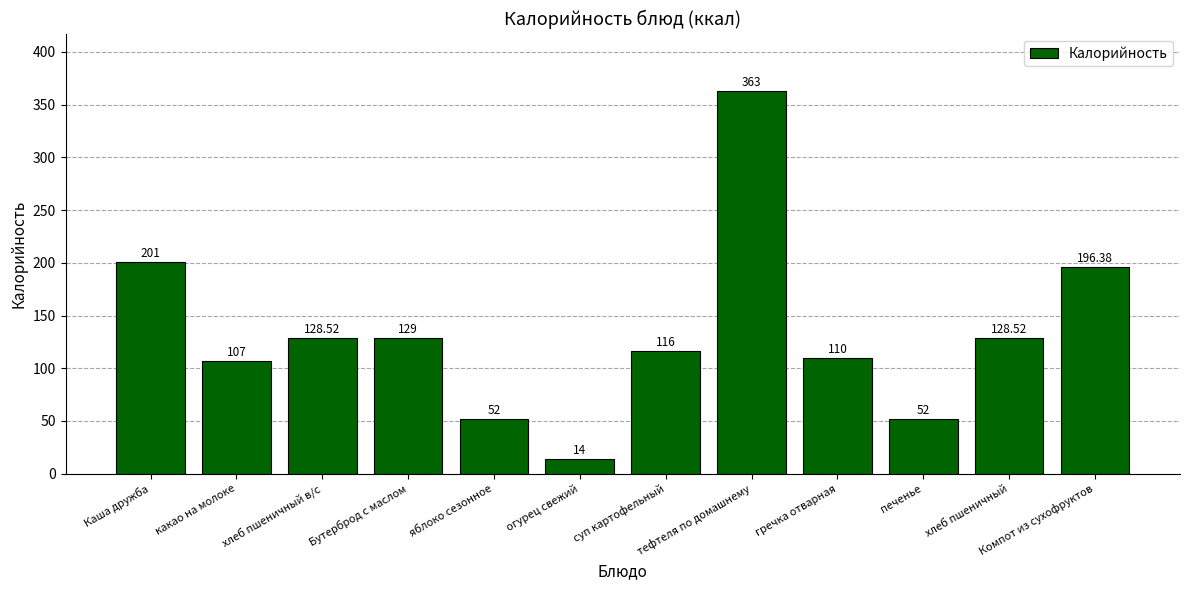

What is the difference between the values at Компот из сухофруктов and суп картофельный?

80.4